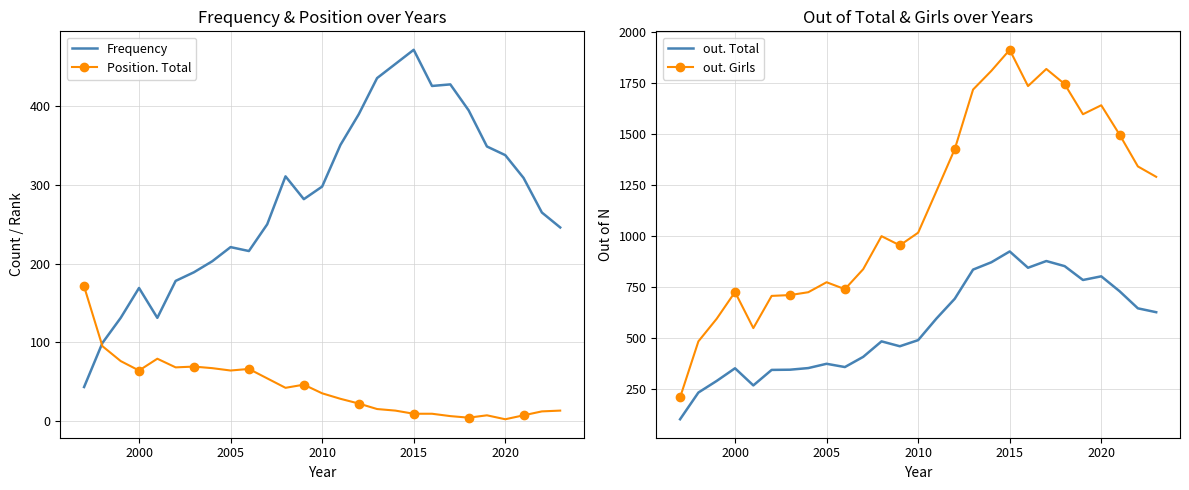

The Frequency series shows 472 at 2015. True or false?

True